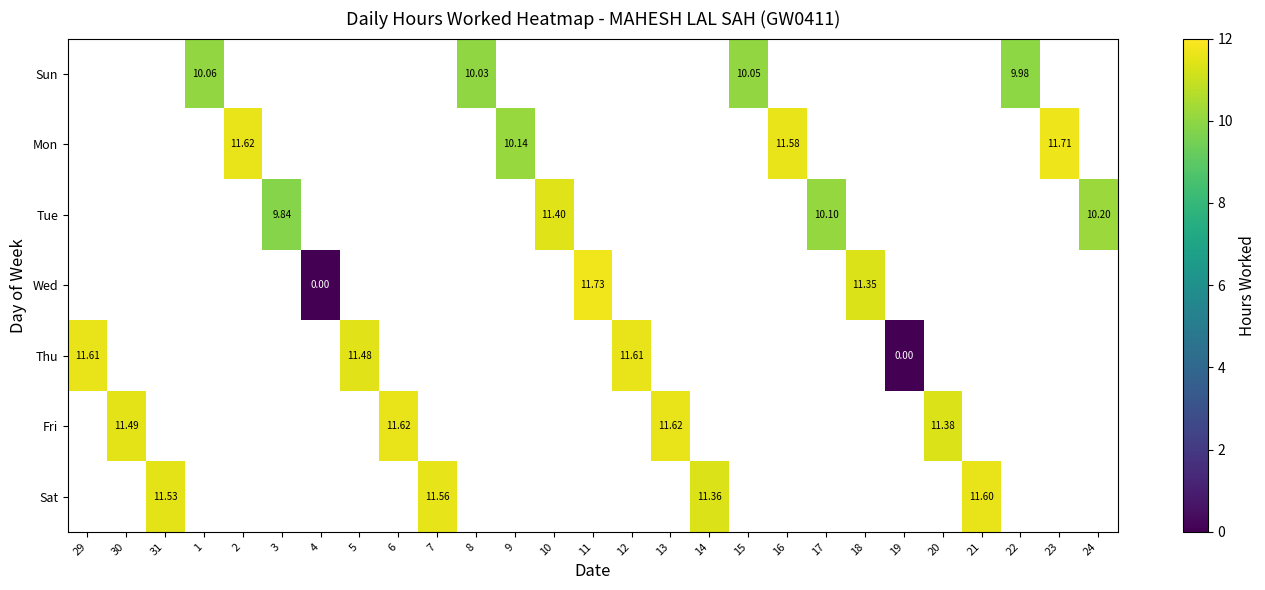

Which category has the highest value across all series?

11